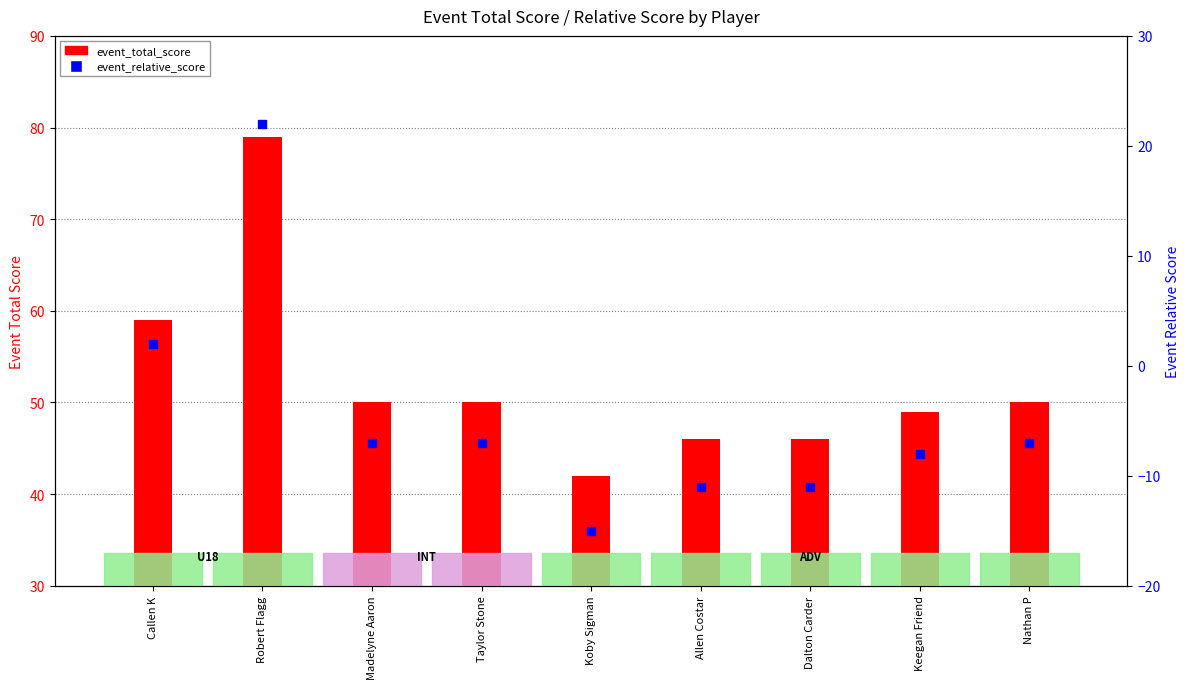

What are all the series names shown in the legend?

event_total_score, event_relative_score